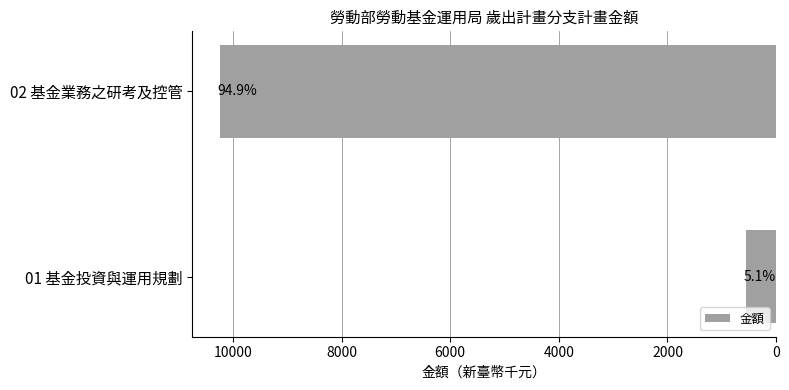

How many bars are there in total?

2